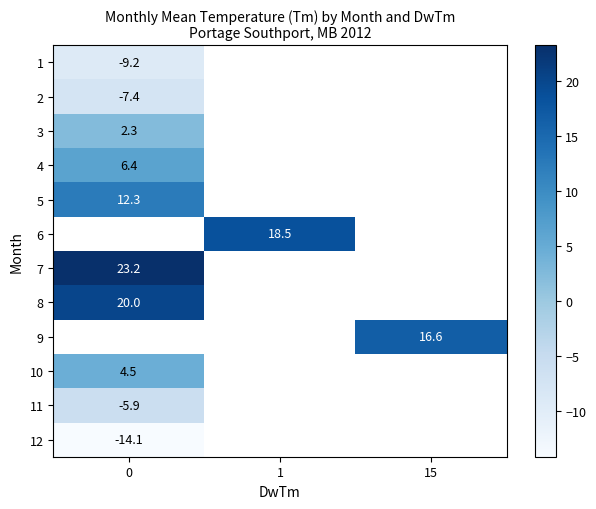

At how many categories does at least one series exceed 1?

3